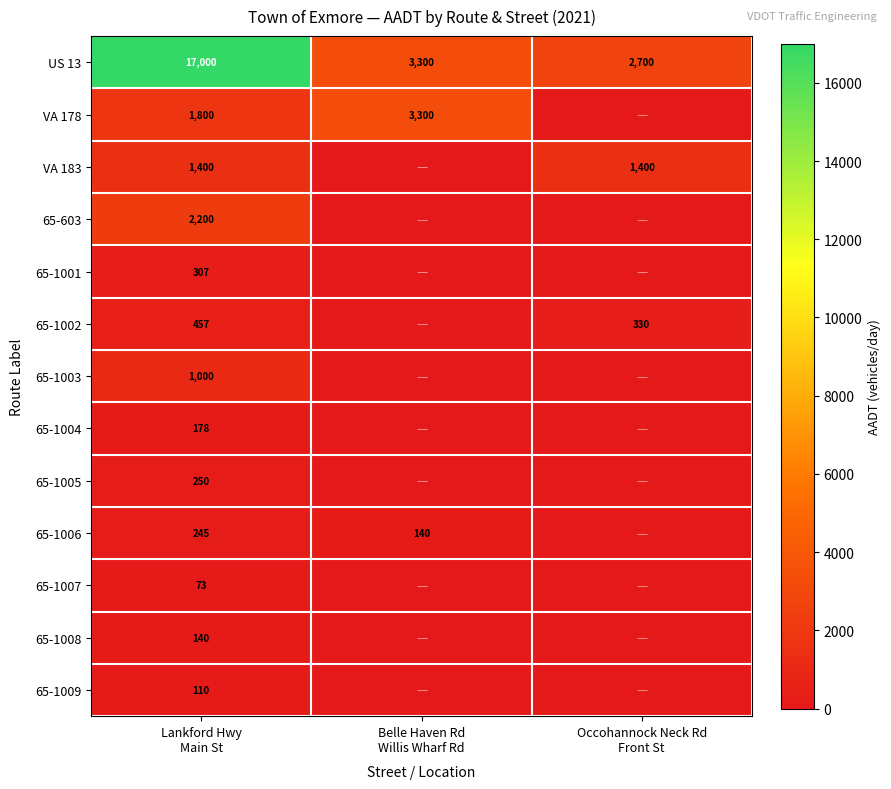

What is the highest value of the US 13 series?

17000